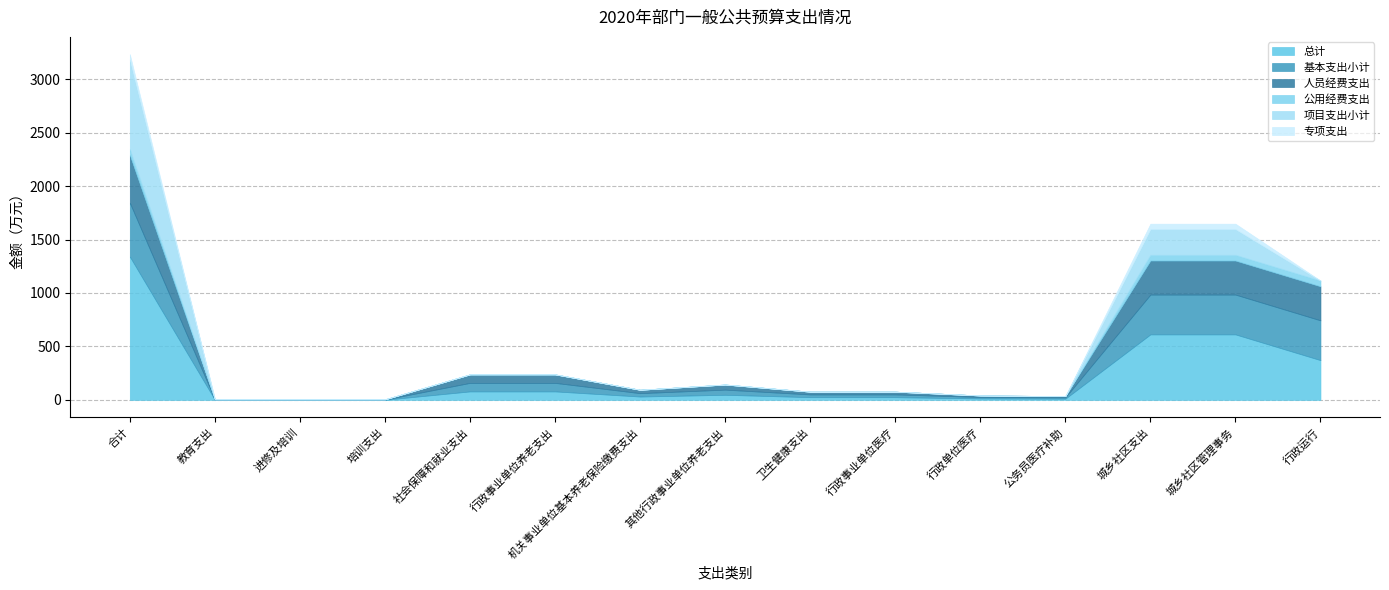

Is the value of 公用经费支出 at 培训支出 greater than the value of 人员经费支出 at 机关事业单位基本养老保险缴费支出?

No